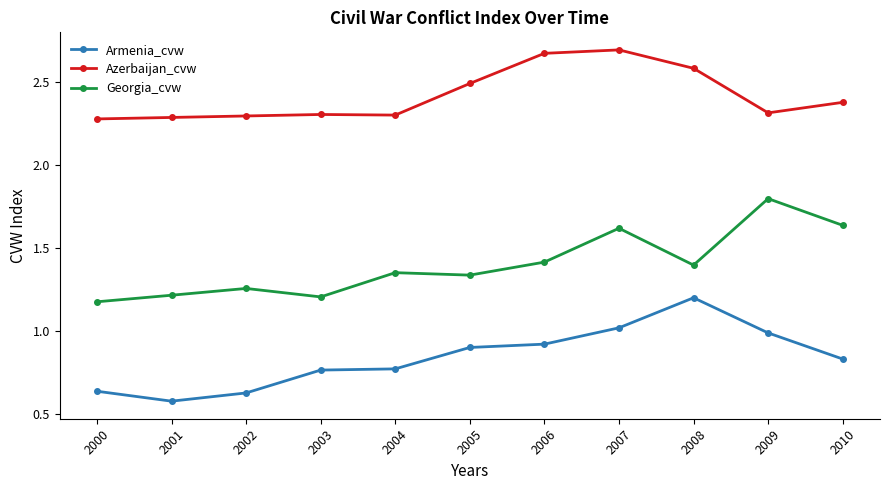

Between 2001 and 2010, which series saw the biggest shift?

Georgia_cvw